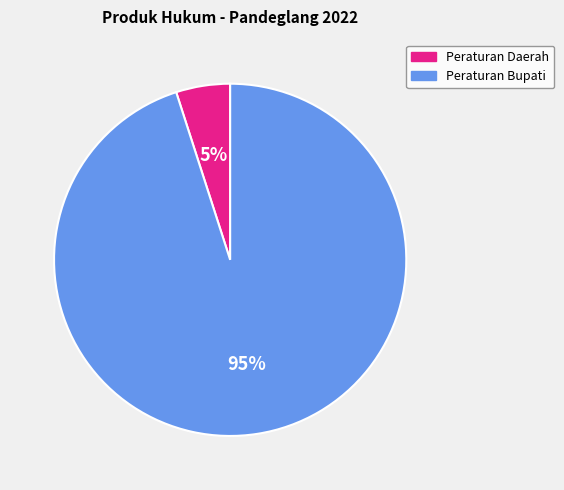

Does any single category account for the majority?

Yes